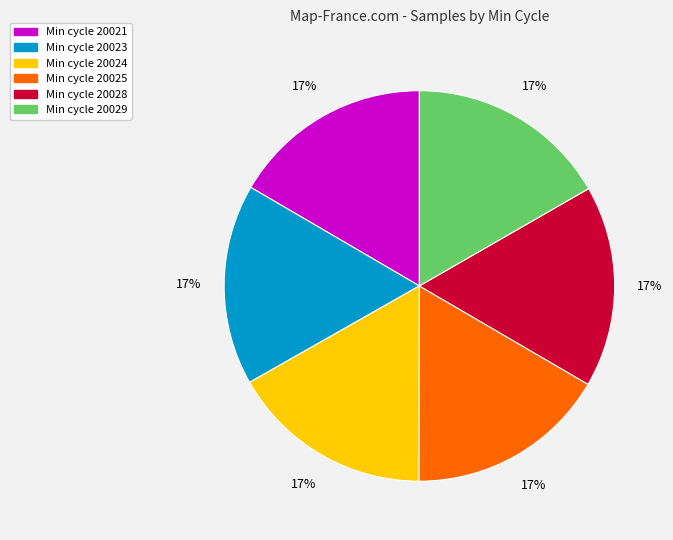

Is there any slice that represents more than half of the pie?

No